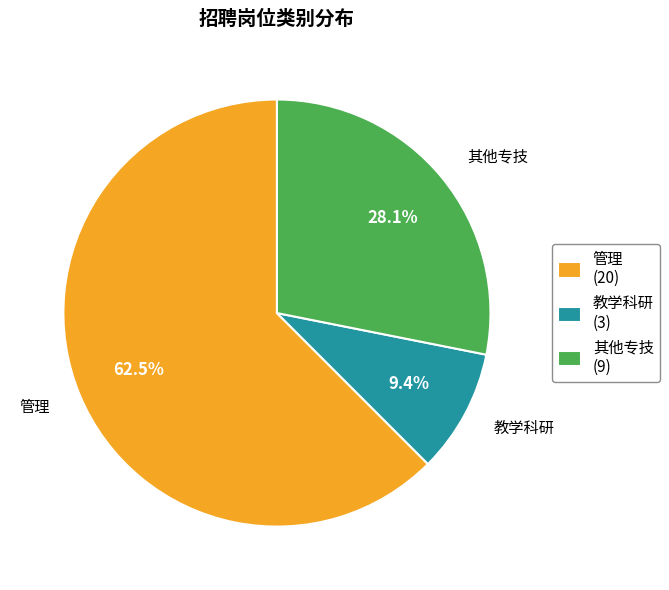

How many slices are in this pie chart?

3